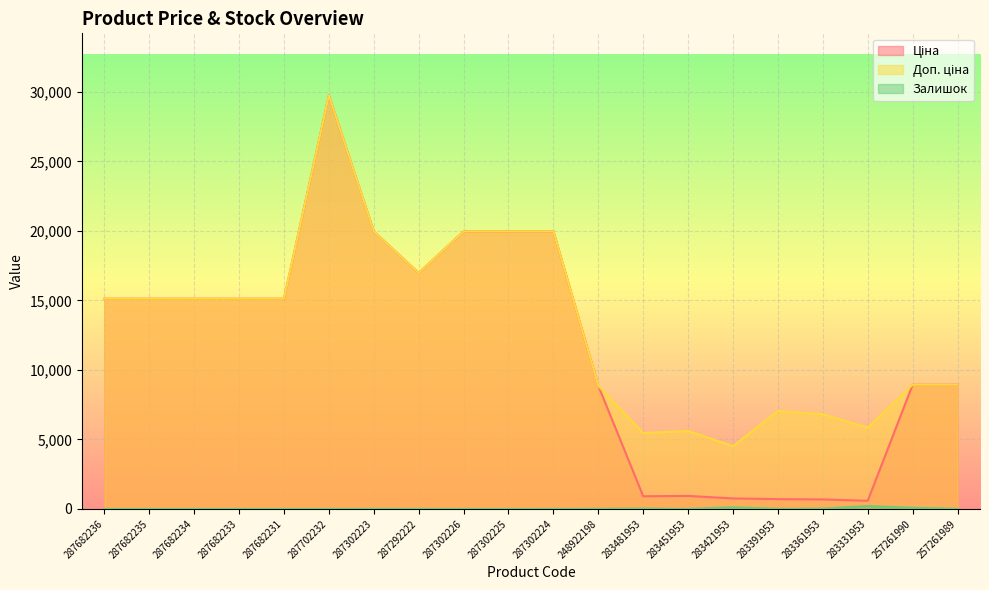

At which category does Доп. ціна reach its first local valley?

287292222